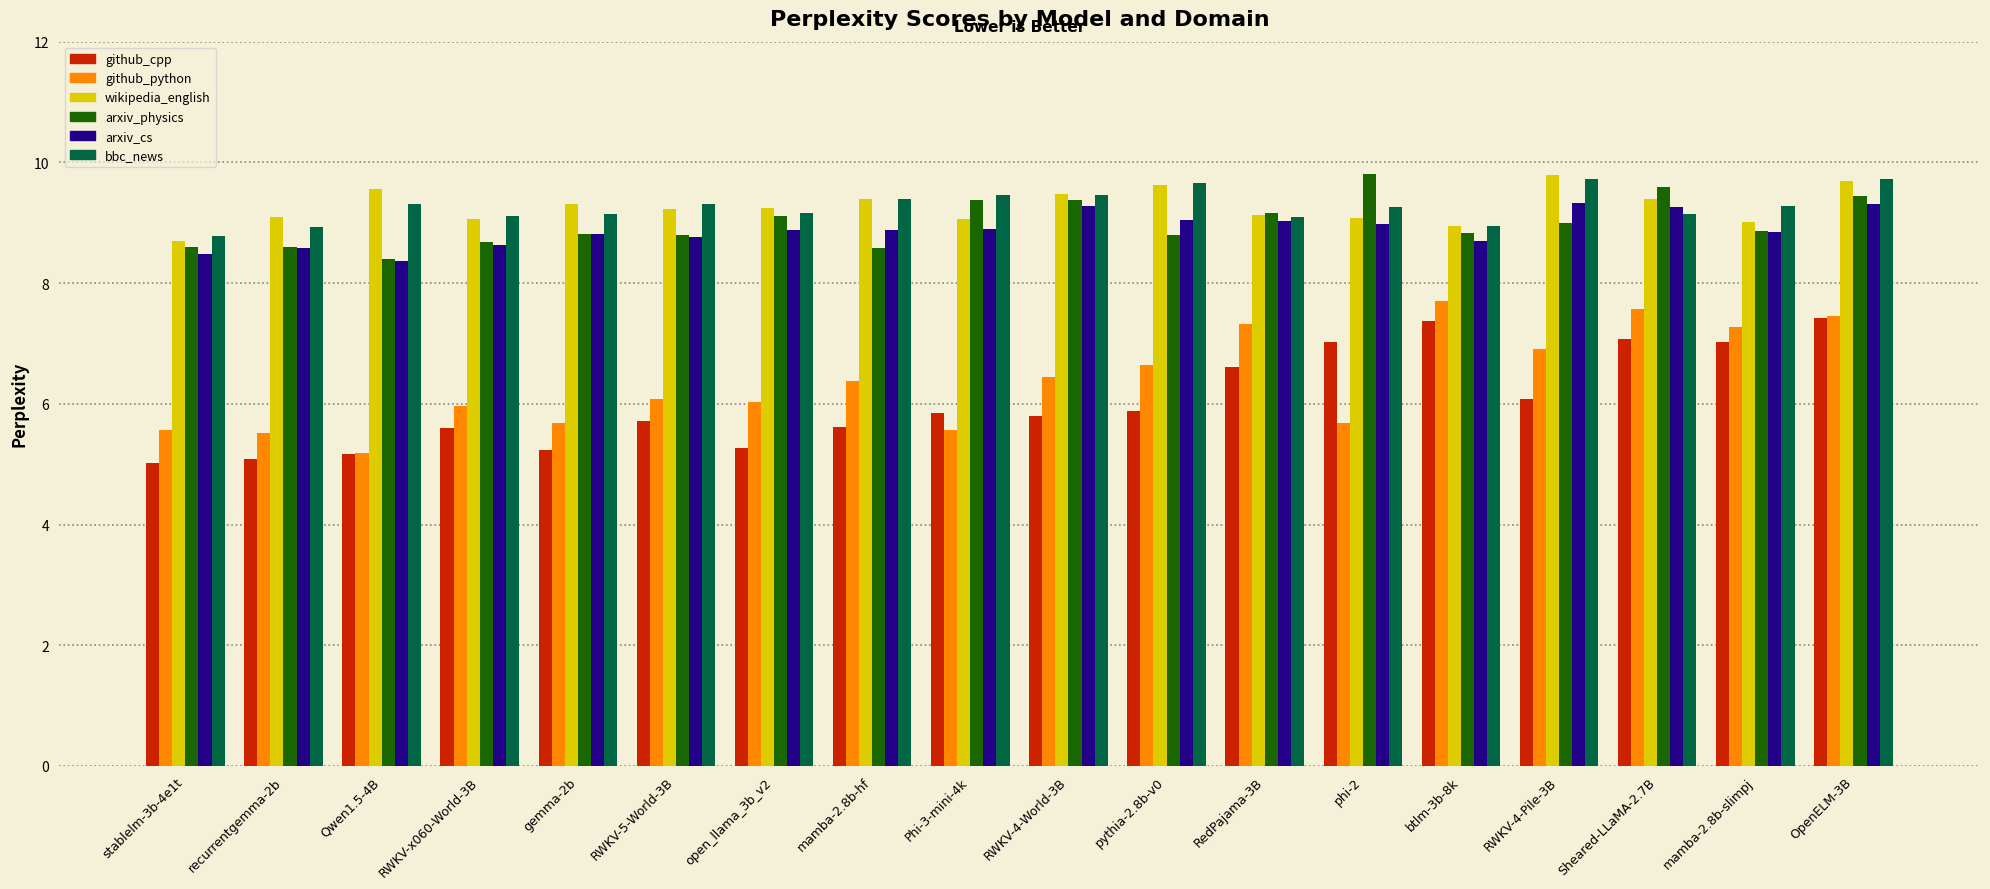

The wikipedia_english series shows 4.8 at Phi-3-mini-4k. True or false?

False